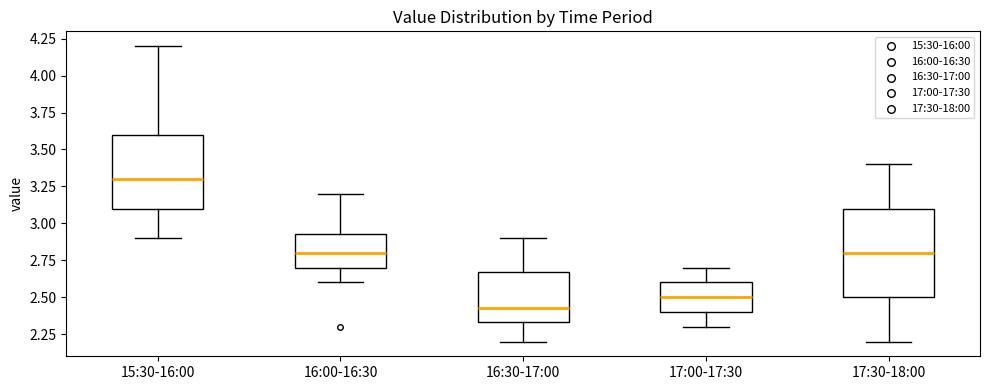

Reading left to right, read every box against the y-axis: the position of its median line, the range the box covers, and the ends of its whiskers. The values are not printed on the chart, so give them approximately, as read against the axis.

15:30-16:00: median 3.30, box 3.10 to 3.60, whiskers 2.90 to 4.20
16:00-16:30: median 2.80, box 2.70 to 2.95, whiskers 2.60 to 3.20
16:30-17:00: median 2.45, box 2.35 to 2.65, whiskers 2.20 to 2.90
17:00-17:30: median 2.50, box 2.40 to 2.60, whiskers 2.30 to 2.70
17:30-18:00: median 2.80, box 2.50 to 3.10, whiskers 2.20 to 3.40